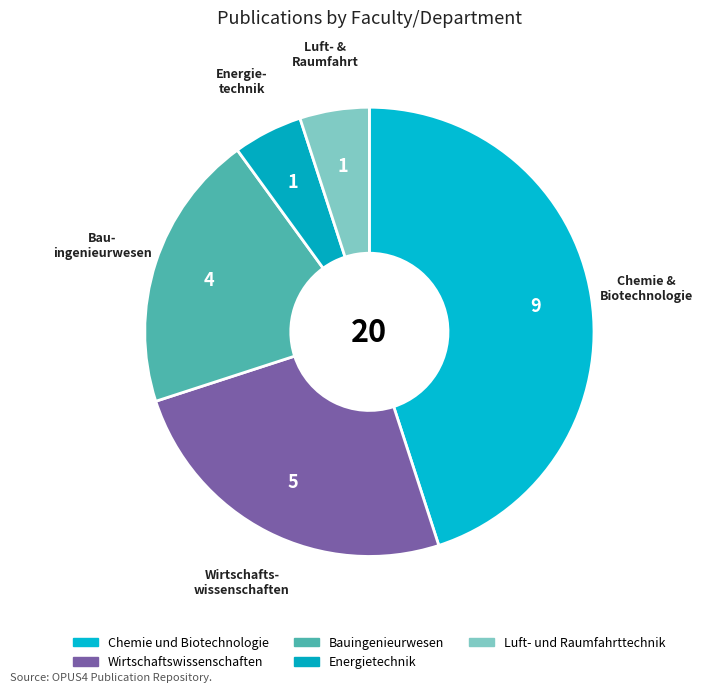

How many segments does this pie chart have?

5